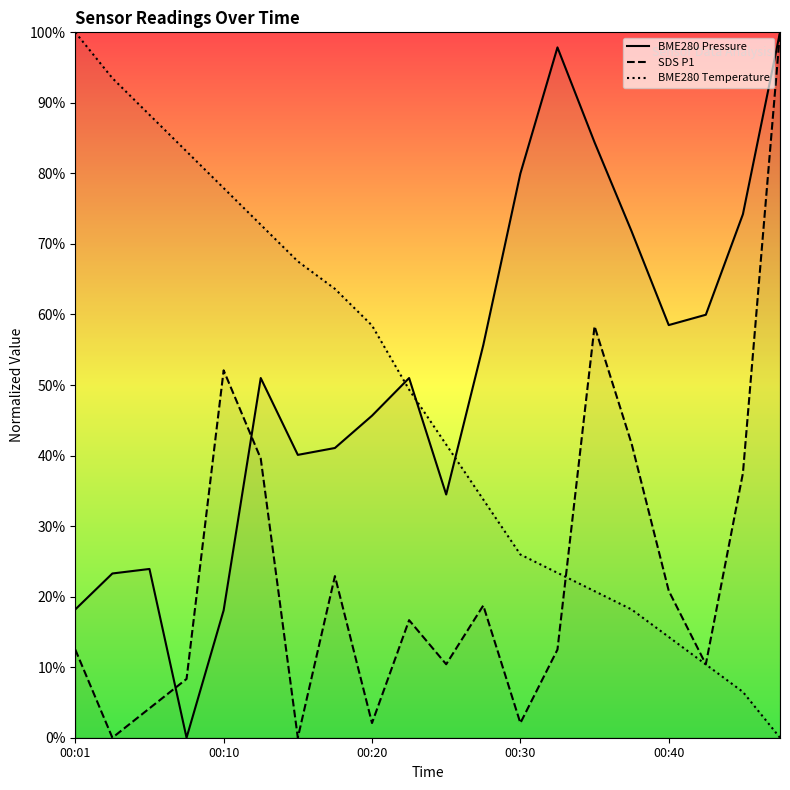

What is the greatest value displayed?

100.0